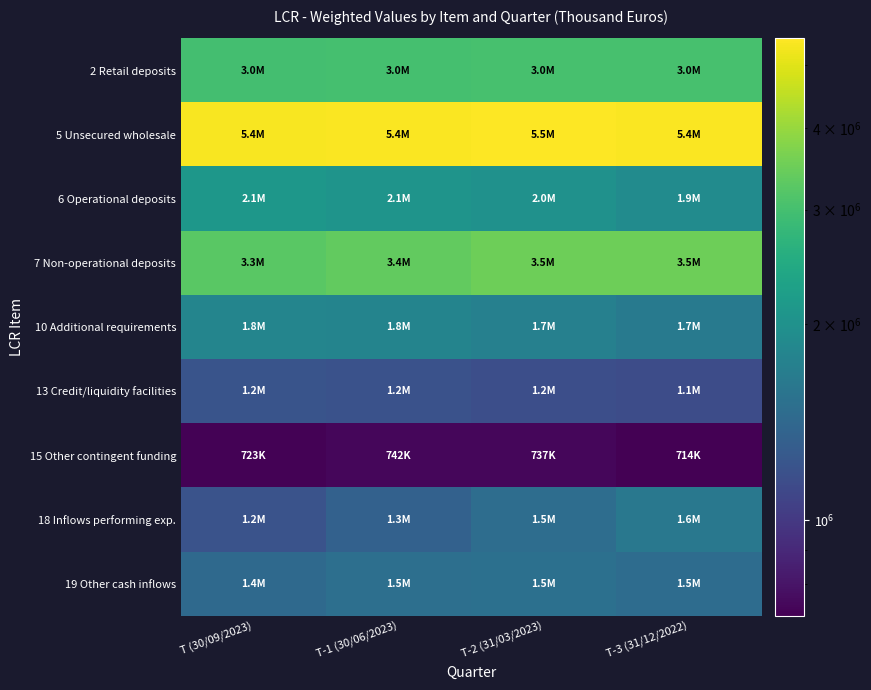

At which category does the chart reach its peak across all series?

T-2 (31/03/2023)